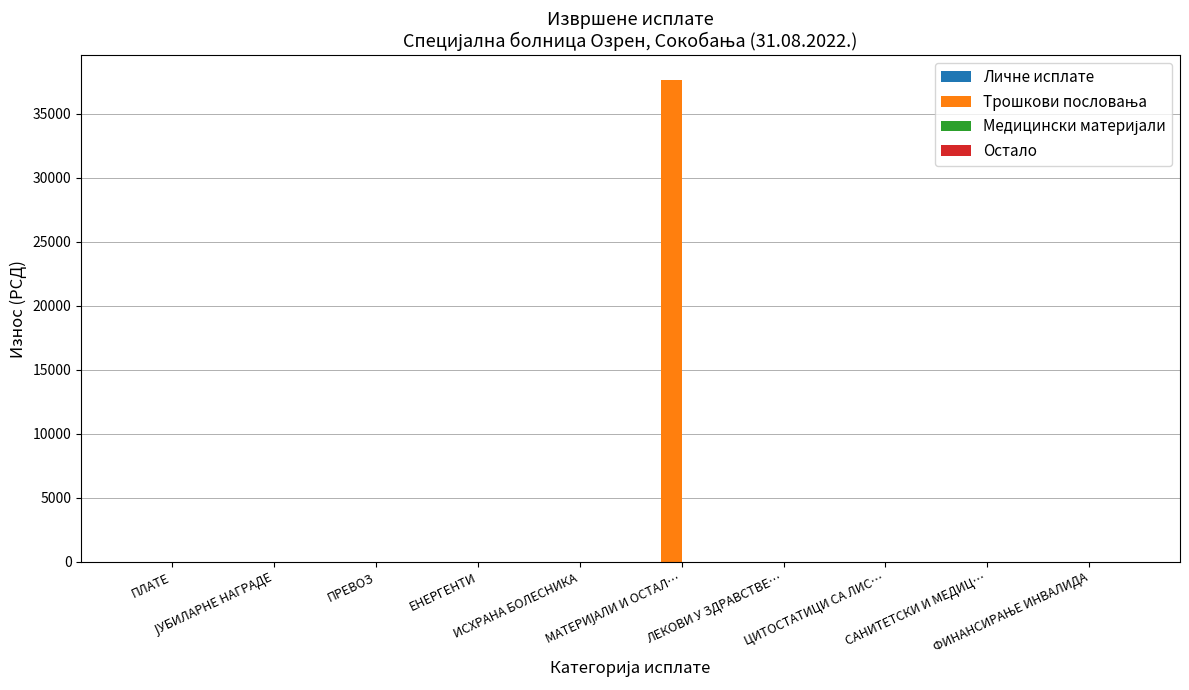

What is the greatest value displayed?

37672.0